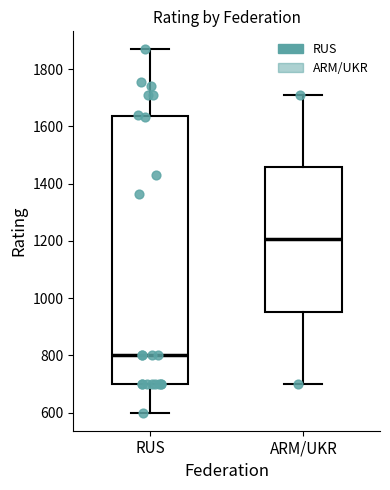

Reading left to right, read every box against the y-axis: the position of its median line, the range the box covers, and the ends of its whiskers. The values are not printed on the chart, so give them approximately, as read against the axis.

RUS: median 800, box 700 to 1640, whiskers 600 to 1860
ARM/UKR: median 1200, box 960 to 1460, whiskers 700 to 1720